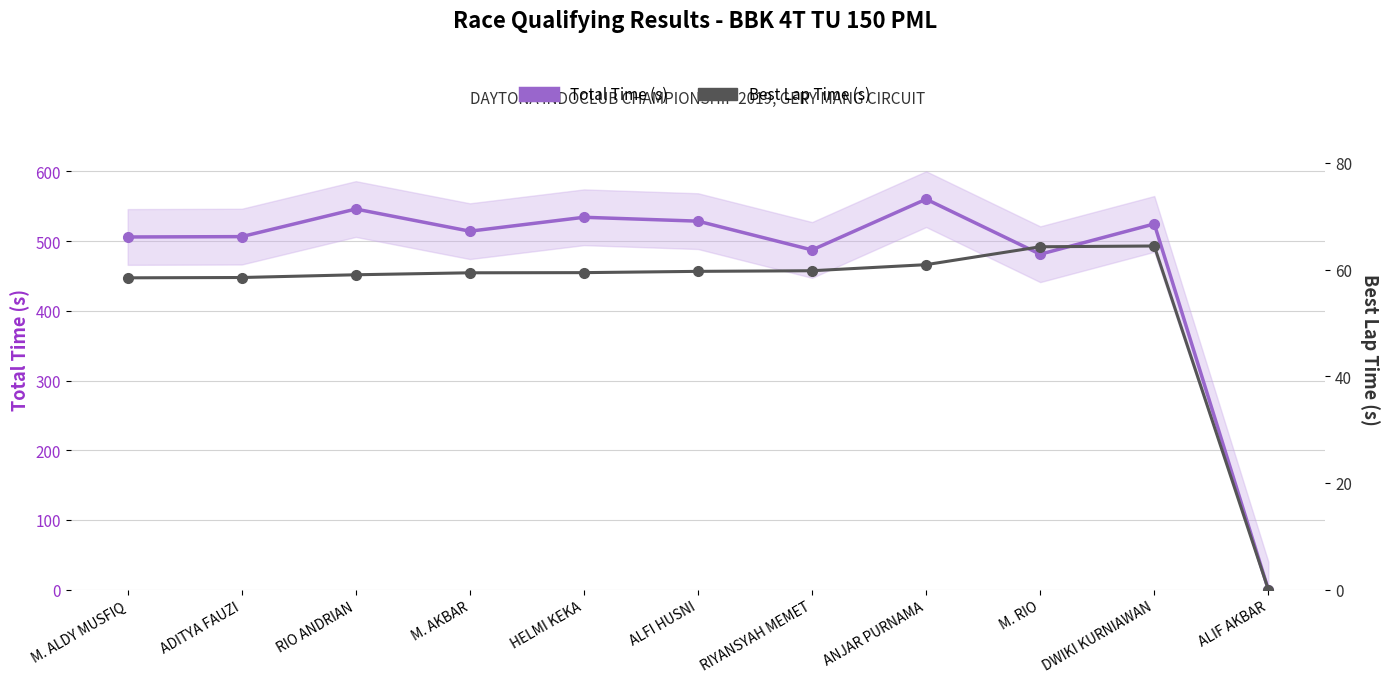

Reading right to left, what are all the values shown in this chart?

Total Time (s): ALIF AKBAR=0.0	DWIKI KURNIAWAN=524.7	M. RIO=481.2	ANJAR PURNAMA=560.2	RIYANSYAH MEMET=487.4	ALFI HUSNI=528.7	HELMI KEKA=534.3	M. AKBAR=514.3	RIO ANDRIAN=546.1	ADITYA FAUZI=506.5	M. ALDY MUSFIQ=506.0
Best Lap Time (s): ALIF AKBAR=0.0	DWIKI KURNIAWAN=64.4	M. RIO=64.3	ANJAR PURNAMA=60.9	RIYANSYAH MEMET=59.8	ALFI HUSNI=59.7	HELMI KEKA=59.4	M. AKBAR=59.4	RIO ANDRIAN=59.0	ADITYA FAUZI=58.5	M. ALDY MUSFIQ=58.5